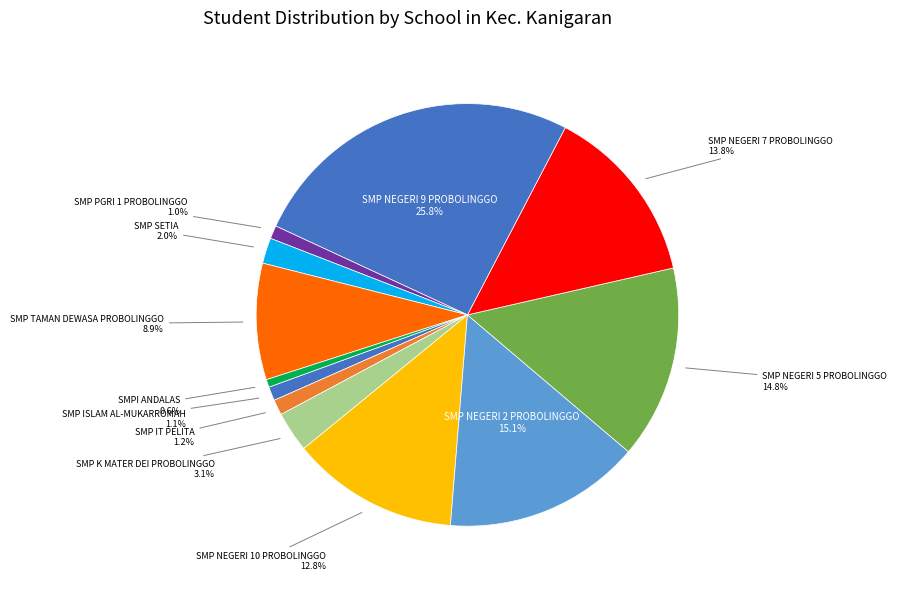

To the nearest percent, what is the average slice percentage?

8%